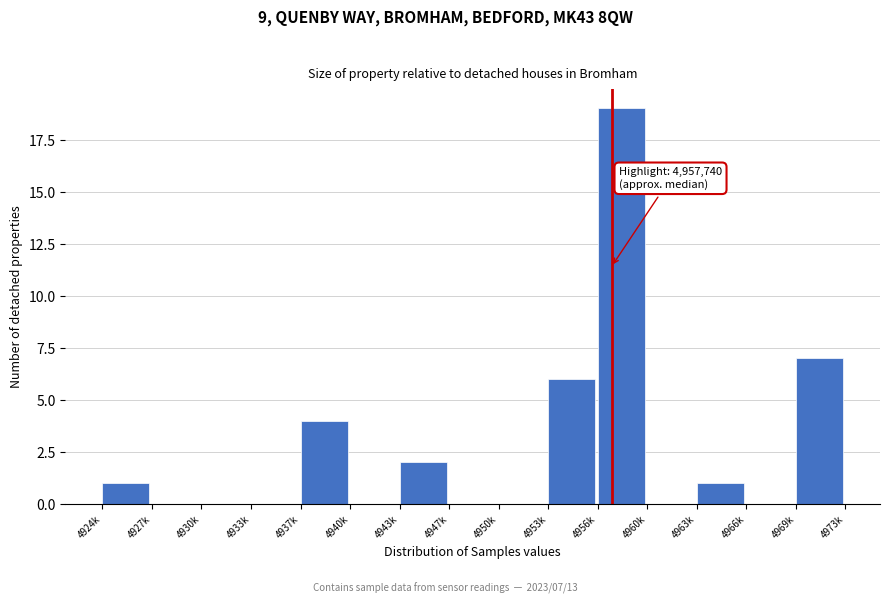

Reading left to right, extract all data points from this chart.

4924k=1	4927k=0	4930k=0	4933k=0	4937k=4	4940k=0	4943k=2	4947k=0	4950k=0	4953k=6	4956k=19	4960k=0	4963k=1	4966k=0	4969k=7